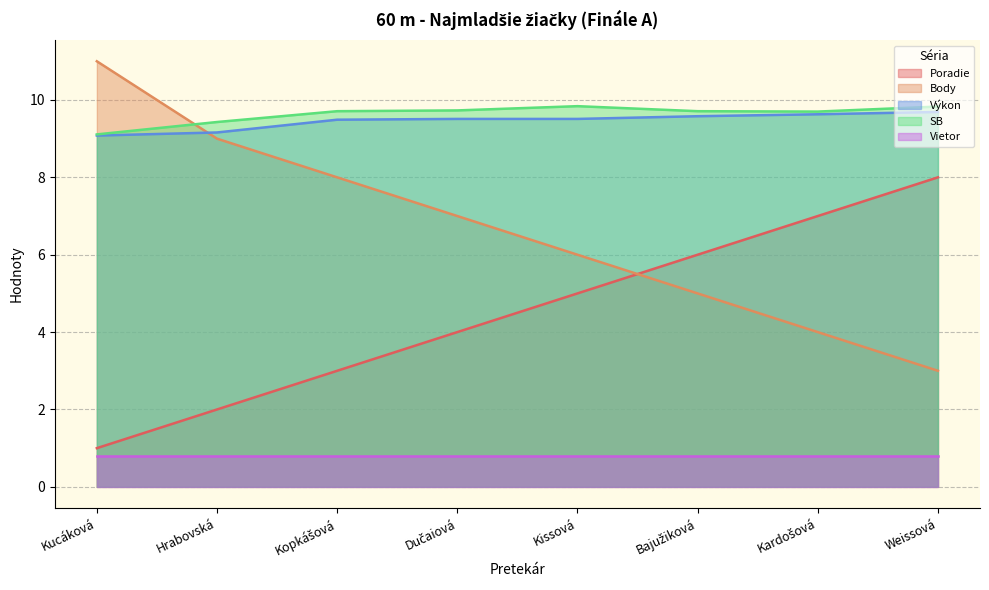

What is the sum of all SB values?

77.1